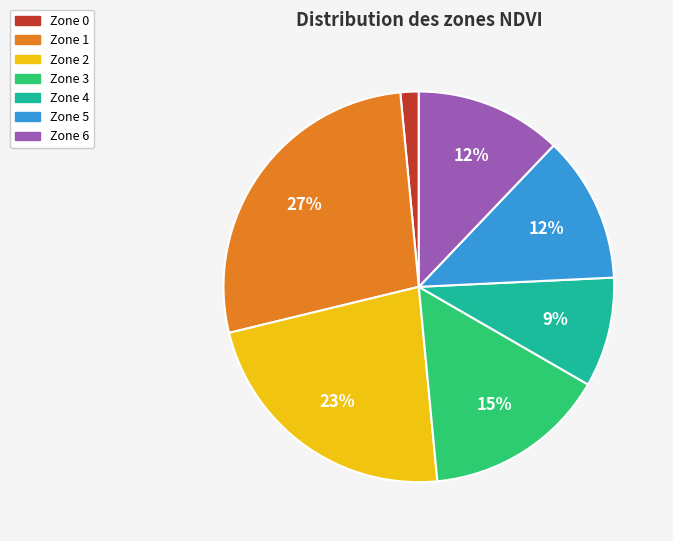

Which slice is the smallest?

Zone 0